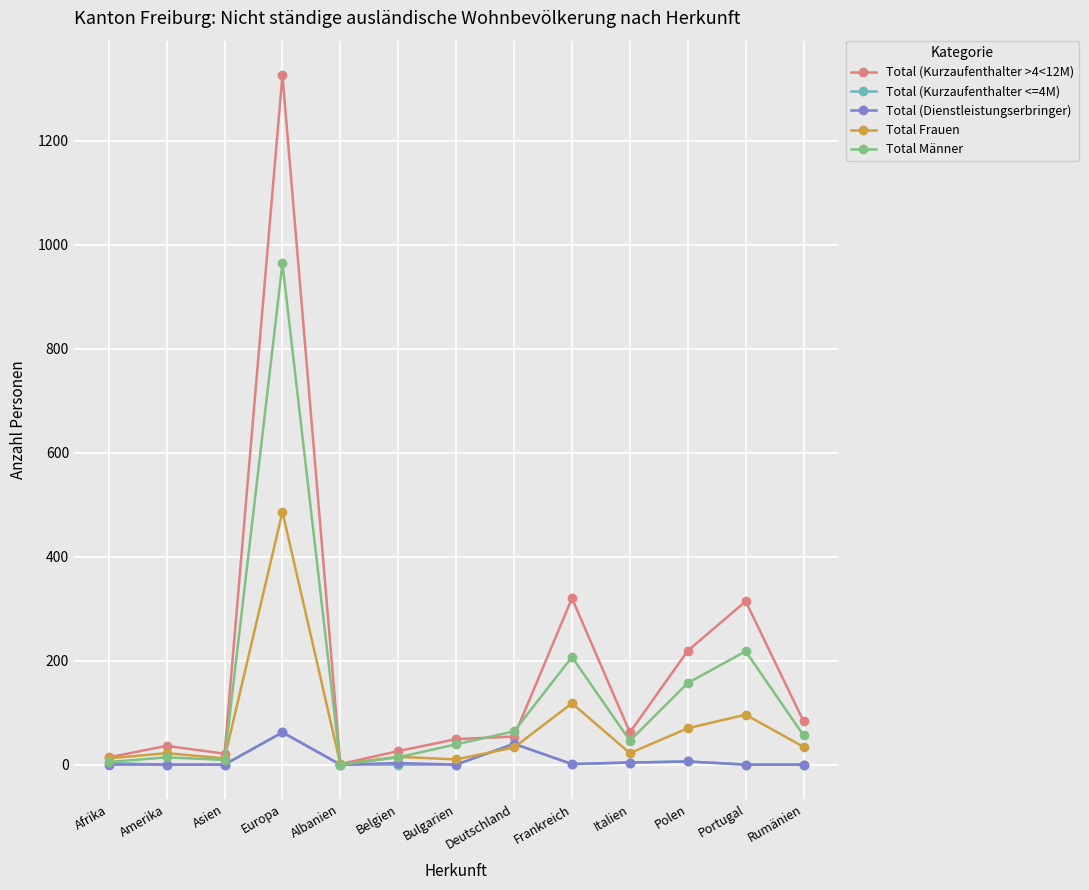

Where is the first local minimum for Total (Kurzaufenthalter >4<12M)?

Asien